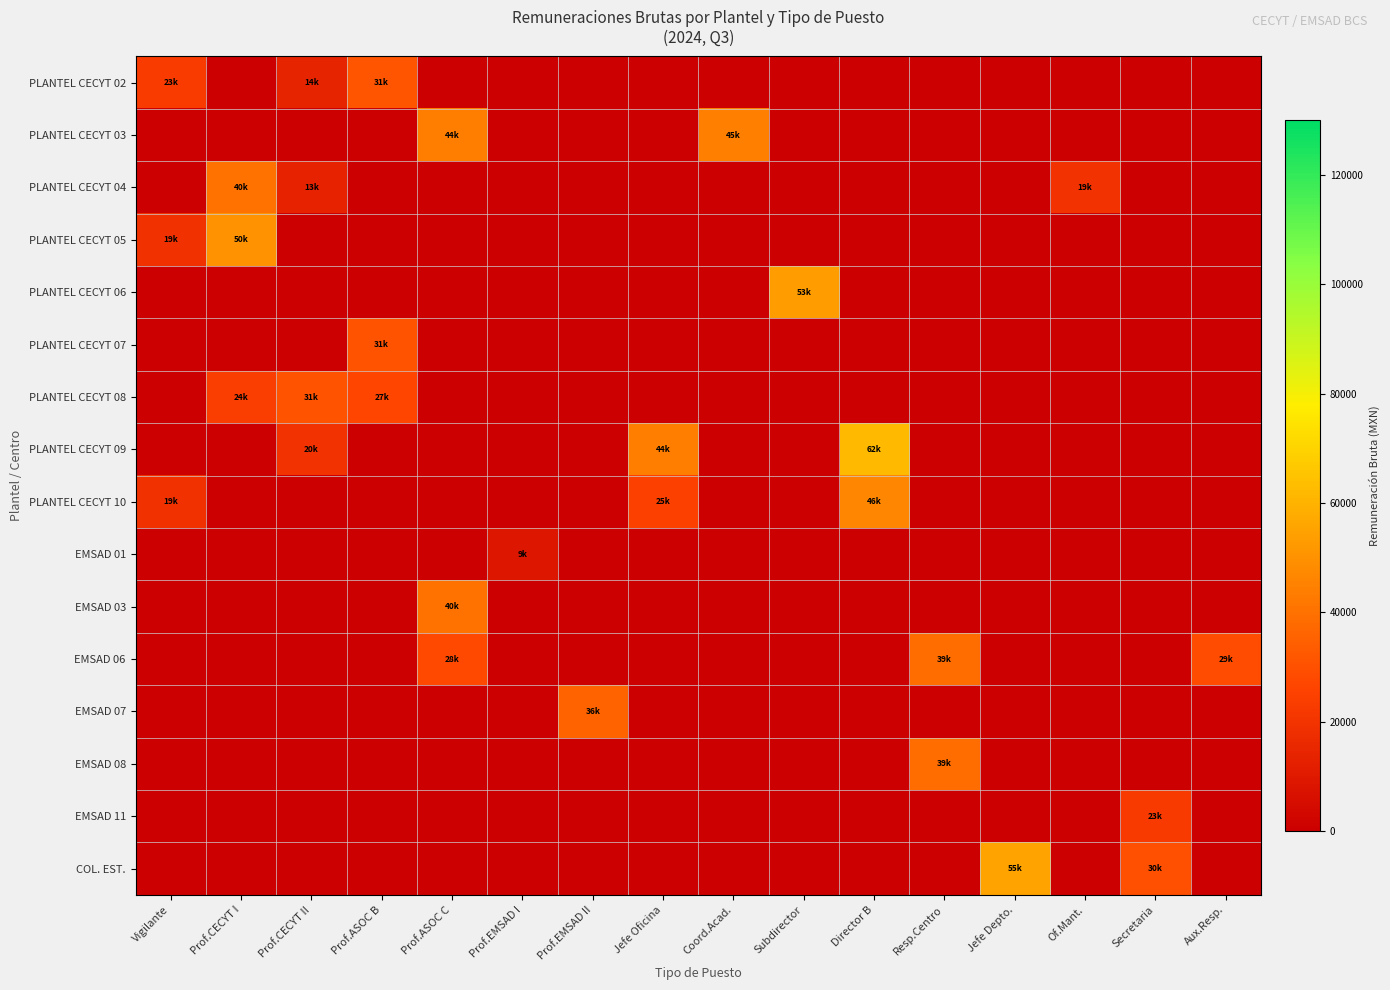

Reading left to right, what are all the values shown in this chart?

PLANTEL CECYT 02: Vigilante=23029.2	Prof.CECYT I=0.0	Prof.CECYT II=13816.9	Prof.ASOC B=31030.6	Prof.ASOC C=0.0	Prof.EMSAD I=0.0	Prof.EMSAD II=0.0	Jefe Oficina=0.0	Coord.Acad.=0.0	Subdirector=0.0	Director B=0.0	Resp.Centro=0.0	Jefe Depto.=0.0	Of.Mant.=0.0	Secretaria=0.0	Aux.Resp.=0.0
PLANTEL CECYT 03: Vigilante=0.0	Prof.CECYT I=0.0	Prof.CECYT II=0.0	Prof.ASOC B=0.0	Prof.ASOC C=44074.8	Prof.EMSAD I=0.0	Prof.EMSAD II=0.0	Jefe Oficina=0.0	Coord.Acad.=44567.3	Subdirector=0.0	Director B=0.0	Resp.Centro=0.0	Jefe Depto.=0.0	Of.Mant.=0.0	Secretaria=0.0	Aux.Resp.=0.0
PLANTEL CECYT 04: Vigilante=0.0	Prof.CECYT I=40120.5	Prof.CECYT II=13431.7	Prof.ASOC B=0.0	Prof.ASOC C=0.0	Prof.EMSAD I=0.0	Prof.EMSAD II=0.0	Jefe Oficina=0.0	Coord.Acad.=0.0	Subdirector=0.0	Director B=0.0	Resp.Centro=0.0	Jefe Depto.=0.0	Of.Mant.=19344.3	Secretaria=0.0	Aux.Resp.=0.0
PLANTEL CECYT 05: Vigilante=19194.1	Prof.CECYT I=50211.2	Prof.CECYT II=0.0	Prof.ASOC B=0.0	Prof.ASOC C=0.0	Prof.EMSAD I=0.0	Prof.EMSAD II=0.0	Jefe Oficina=0.0	Coord.Acad.=0.0	Subdirector=0.0	Director B=0.0	Resp.Centro=0.0	Jefe Depto.=0.0	Of.Mant.=0.0	Secretaria=0.0	Aux.Resp.=0.0
PLANTEL CECYT 06: Vigilante=0.0	Prof.CECYT I=0.0	Prof.CECYT II=0.0	Prof.ASOC B=0.0	Prof.ASOC C=0.0	Prof.EMSAD I=0.0	Prof.EMSAD II=0.0	Jefe Oficina=0.0	Coord.Acad.=0.0	Subdirector=52819.4	Director B=0.0	Resp.Centro=0.0	Jefe Depto.=0.0	Of.Mant.=0.0	Secretaria=0.0	Aux.Resp.=0.0
PLANTEL CECYT 07: Vigilante=0.0	Prof.CECYT I=0.0	Prof.CECYT II=0.0	Prof.ASOC B=30869.1	Prof.ASOC C=0.0	Prof.EMSAD I=0.0	Prof.EMSAD II=0.0	Jefe Oficina=0.0	Coord.Acad.=0.0	Subdirector=0.0	Director B=0.0	Resp.Centro=0.0	Jefe Depto.=0.0	Of.Mant.=0.0	Secretaria=0.0	Aux.Resp.=0.0
PLANTEL CECYT 08: Vigilante=0.0	Prof.CECYT I=23557.7	Prof.CECYT II=30693.5	Prof.ASOC B=26586.0	Prof.ASOC C=0.0	Prof.EMSAD I=0.0	Prof.EMSAD II=0.0	Jefe Oficina=0.0	Coord.Acad.=0.0	Subdirector=0.0	Director B=0.0	Resp.Centro=0.0	Jefe Depto.=0.0	Of.Mant.=0.0	Secretaria=0.0	Aux.Resp.=0.0
PLANTEL CECYT 09: Vigilante=0.0	Prof.CECYT I=0.0	Prof.CECYT II=19608.2	Prof.ASOC B=0.0	Prof.ASOC C=0.0	Prof.EMSAD I=0.0	Prof.EMSAD II=0.0	Jefe Oficina=43898.9	Coord.Acad.=0.0	Subdirector=0.0	Director B=62393.6	Resp.Centro=0.0	Jefe Depto.=0.0	Of.Mant.=0.0	Secretaria=0.0	Aux.Resp.=0.0
PLANTEL CECYT 10: Vigilante=19193.8	Prof.CECYT I=0.0	Prof.CECYT II=0.0	Prof.ASOC B=0.0	Prof.ASOC C=0.0	Prof.EMSAD I=0.0	Prof.EMSAD II=0.0	Jefe Oficina=24587.3	Coord.Acad.=0.0	Subdirector=0.0	Director B=46255.1	Resp.Centro=0.0	Jefe Depto.=0.0	Of.Mant.=0.0	Secretaria=0.0	Aux.Resp.=0.0
EMSAD 01: Vigilante=0.0	Prof.CECYT I=0.0	Prof.CECYT II=0.0	Prof.ASOC B=0.0	Prof.ASOC C=0.0	Prof.EMSAD I=8952.5	Prof.EMSAD II=0.0	Jefe Oficina=0.0	Coord.Acad.=0.0	Subdirector=0.0	Director B=0.0	Resp.Centro=0.0	Jefe Depto.=0.0	Of.Mant.=0.0	Secretaria=0.0	Aux.Resp.=0.0
EMSAD 03: Vigilante=0.0	Prof.CECYT I=0.0	Prof.CECYT II=0.0	Prof.ASOC B=0.0	Prof.ASOC C=40360.2	Prof.EMSAD I=0.0	Prof.EMSAD II=0.0	Jefe Oficina=0.0	Coord.Acad.=0.0	Subdirector=0.0	Director B=0.0	Resp.Centro=0.0	Jefe Depto.=0.0	Of.Mant.=0.0	Secretaria=0.0	Aux.Resp.=0.0
EMSAD 06: Vigilante=0.0	Prof.CECYT I=0.0	Prof.CECYT II=0.0	Prof.ASOC B=0.0	Prof.ASOC C=27782.9	Prof.EMSAD I=0.0	Prof.EMSAD II=0.0	Jefe Oficina=0.0	Coord.Acad.=0.0	Subdirector=0.0	Director B=0.0	Resp.Centro=38611.8	Jefe Depto.=0.0	Of.Mant.=0.0	Secretaria=0.0	Aux.Resp.=28935.5
EMSAD 07: Vigilante=0.0	Prof.CECYT I=0.0	Prof.CECYT II=0.0	Prof.ASOC B=0.0	Prof.ASOC C=0.0	Prof.EMSAD I=0.0	Prof.EMSAD II=36008.4	Jefe Oficina=0.0	Coord.Acad.=0.0	Subdirector=0.0	Director B=0.0	Resp.Centro=0.0	Jefe Depto.=0.0	Of.Mant.=0.0	Secretaria=0.0	Aux.Resp.=0.0
EMSAD 08: Vigilante=0.0	Prof.CECYT I=0.0	Prof.CECYT II=0.0	Prof.ASOC B=0.0	Prof.ASOC C=0.0	Prof.EMSAD I=0.0	Prof.EMSAD II=0.0	Jefe Oficina=0.0	Coord.Acad.=0.0	Subdirector=0.0	Director B=0.0	Resp.Centro=38611.8	Jefe Depto.=0.0	Of.Mant.=0.0	Secretaria=0.0	Aux.Resp.=0.0
EMSAD 11: Vigilante=0.0	Prof.CECYT I=0.0	Prof.CECYT II=0.0	Prof.ASOC B=0.0	Prof.ASOC C=0.0	Prof.EMSAD I=0.0	Prof.EMSAD II=0.0	Jefe Oficina=0.0	Coord.Acad.=0.0	Subdirector=0.0	Director B=0.0	Resp.Centro=0.0	Jefe Depto.=0.0	Of.Mant.=0.0	Secretaria=22557.3	Aux.Resp.=0.0
COL. EST.: Vigilante=0.0	Prof.CECYT I=0.0	Prof.CECYT II=0.0	Prof.ASOC B=0.0	Prof.ASOC C=0.0	Prof.EMSAD I=0.0	Prof.EMSAD II=0.0	Jefe Oficina=0.0	Coord.Acad.=0.0	Subdirector=0.0	Director B=0.0	Resp.Centro=0.0	Jefe Depto.=54983.5	Of.Mant.=0.0	Secretaria=29578.5	Aux.Resp.=0.0